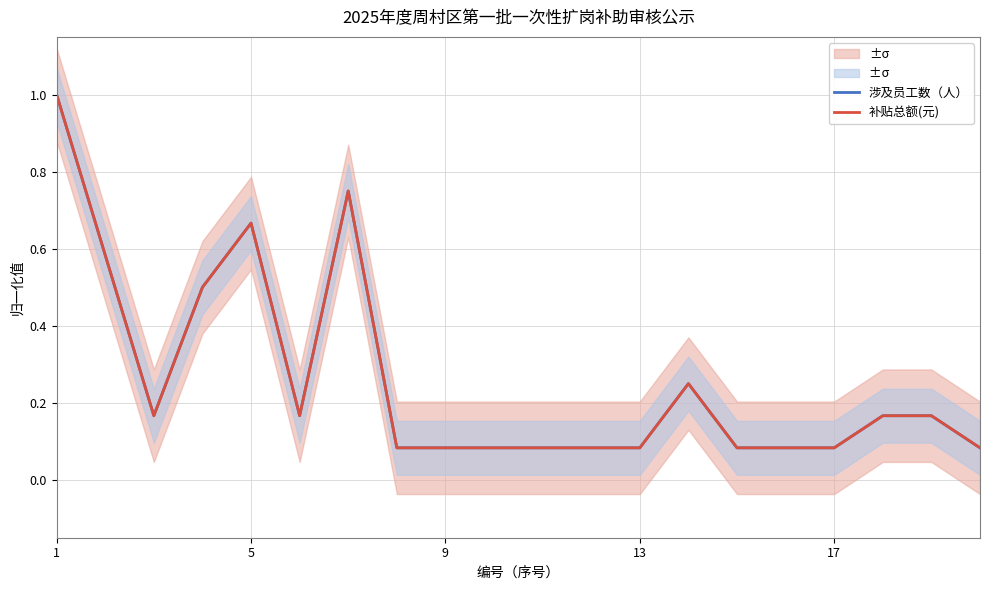

Reading right to left, what are all the values shown in this chart?

涉及员工数（人）: 0.1	0.2	0.2	0.1	0.1	0.1	0.2	0.1	0.1	0.1	0.1	0.1	0.1	0.8	0.2	0.7	0.5	0.2	0.6	1.0
补贴总额(元): 0.1	0.2	0.2	0.1	0.1	0.1	0.2	0.1	0.1	0.1	0.1	0.1	0.1	0.8	0.2	0.7	0.5	0.2	0.6	1.0